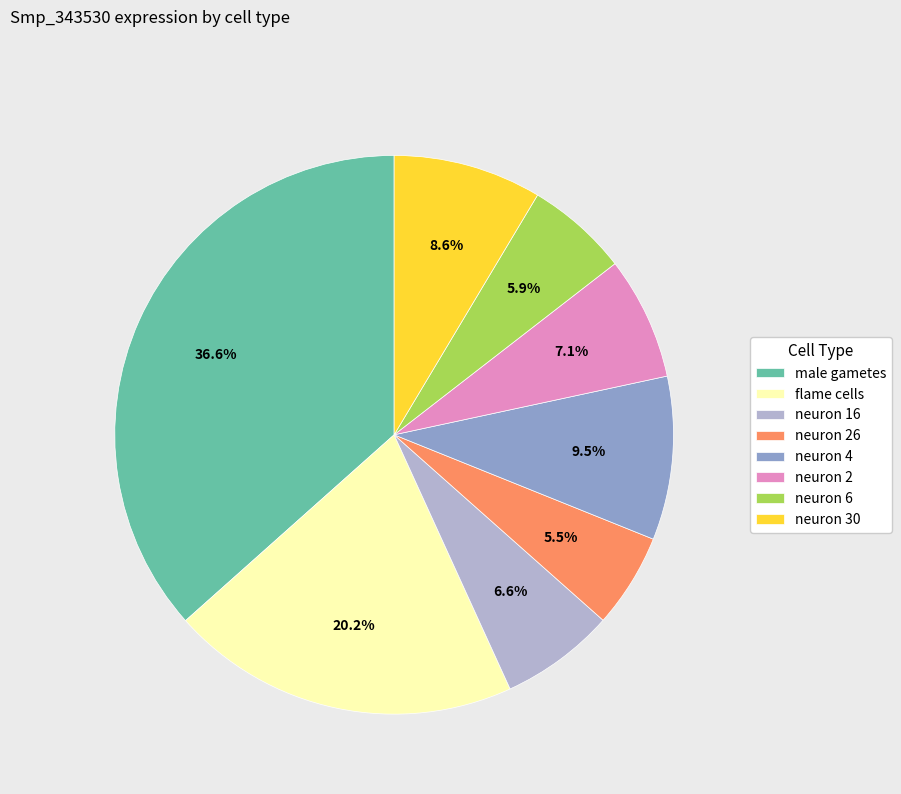

Between neuron 2 and neuron 30, which is larger?

neuron 30